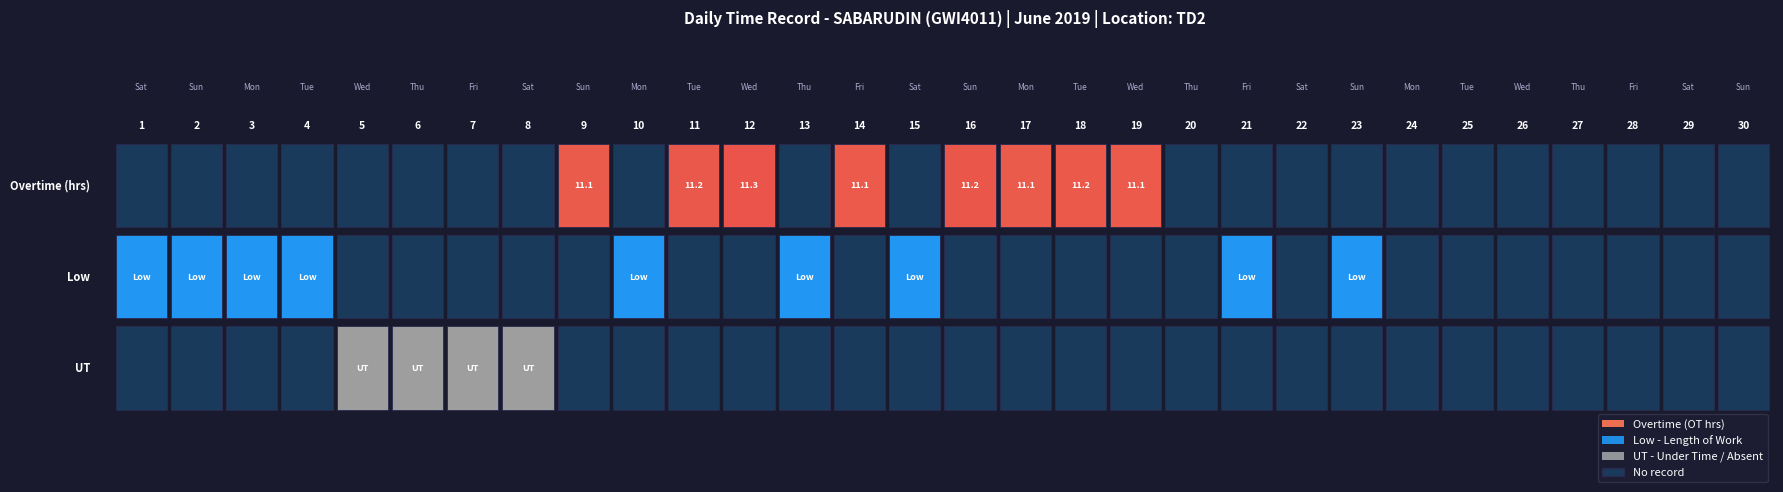

Reading left to right, what are all the values shown in this chart?

1: 0.0	0.0	0.0	0.0	0.0	0.0	0.0	0.0	11.1	0.0	11.2	11.3	0.0	11.1	0.0	11.2	11.1	11.2	11.1	0.0	0.0	0.0	0.0	0.0	0.0	0.0	0.0	0.0	0.0	0.0
2: 0.0	0.0	0.0	0.0	0.0	0.0	0.0	0.0	0.0	0.0	0.0	0.0	0.0	0.0	0.0	0.0	0.0	0.0	0.0	0.0	0.0	0.0	0.0	0.0	0.0	0.0	0.0	0.0	0.0	0.0
3: 0.0	0.0	0.0	0.0	0.0	0.0	0.0	0.0	0.0	0.0	0.0	0.0	0.0	0.0	0.0	0.0	0.0	0.0	0.0	0.0	0.0	0.0	0.0	0.0	0.0	0.0	0.0	0.0	0.0	0.0